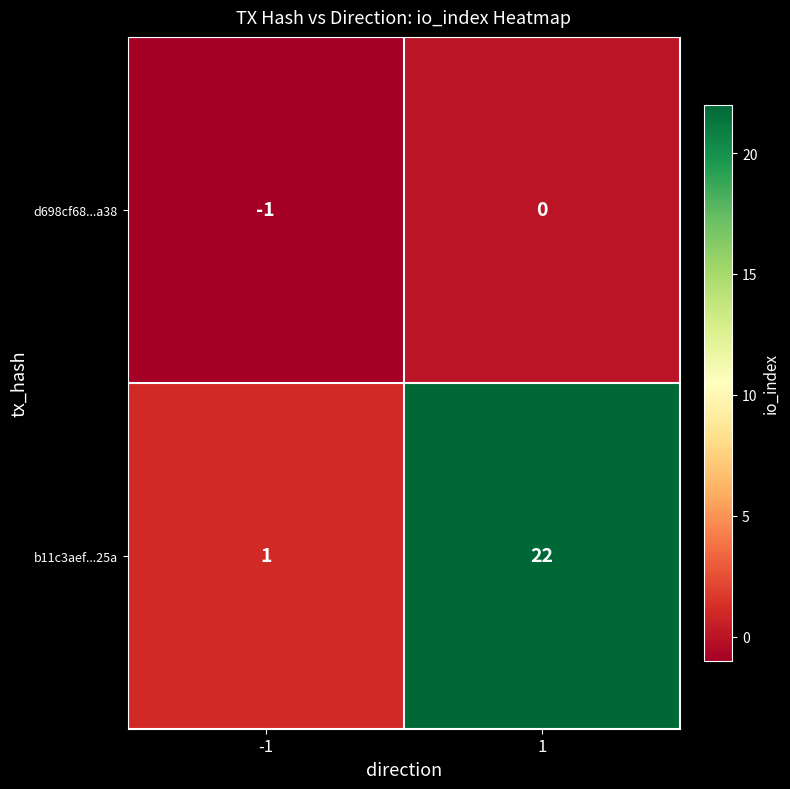

Reading left to right, extract all data points from this chart.

d698cf68...a38: -1	0
b11c3aef...25a: 1	22